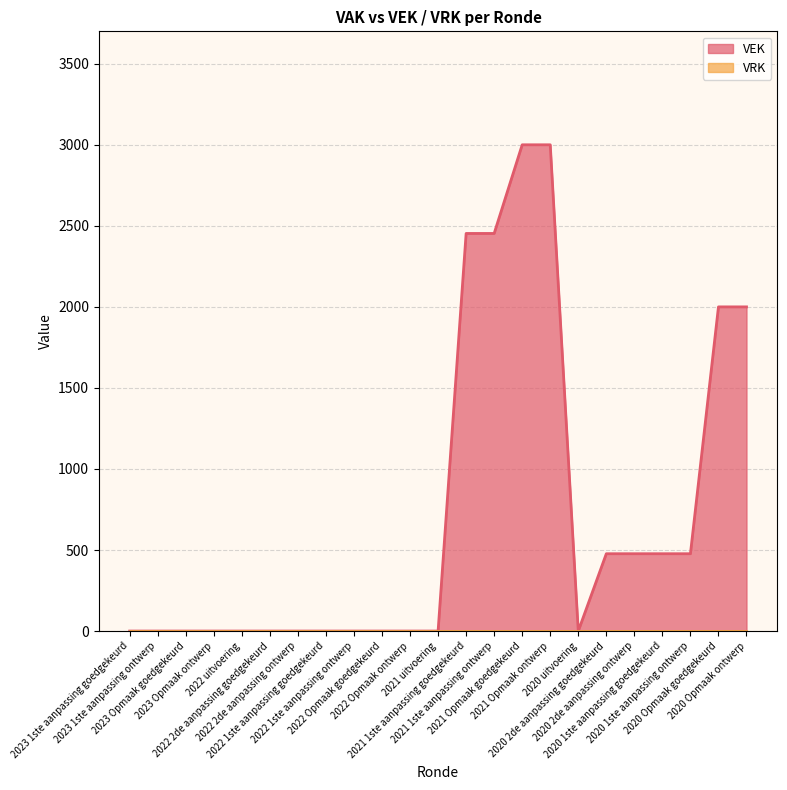

Count the number of values greater than 0.

10